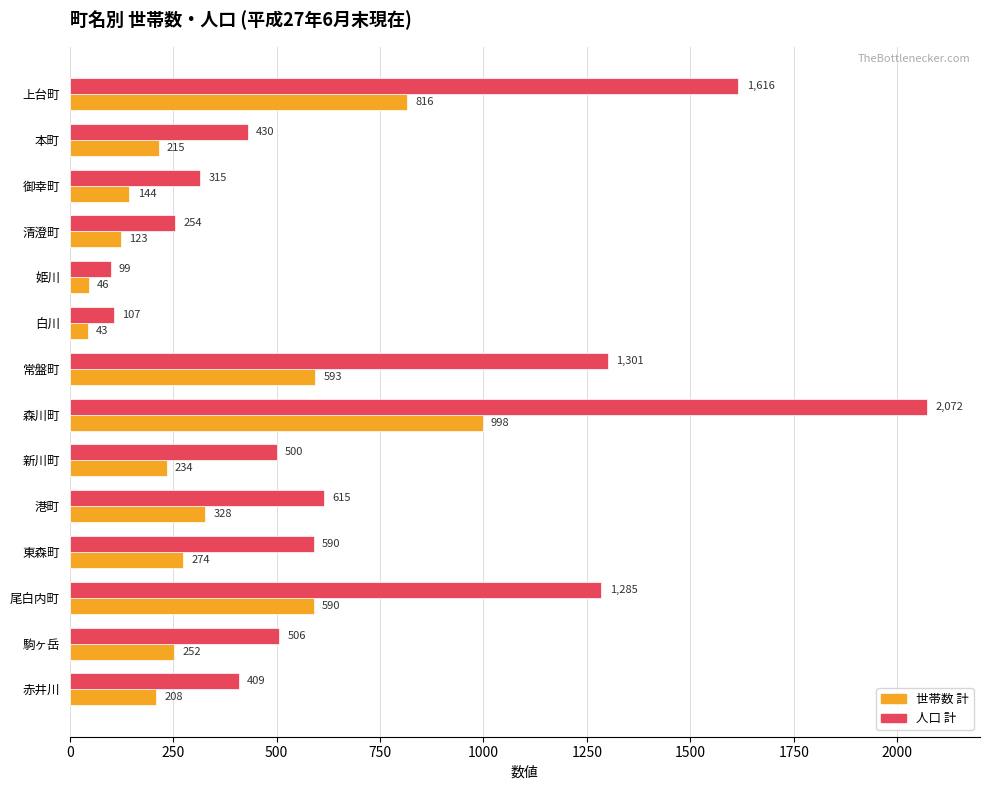

Is the value of 世帯数 計 at 本町 greater than the value of 人口 計 at 東森町?

No